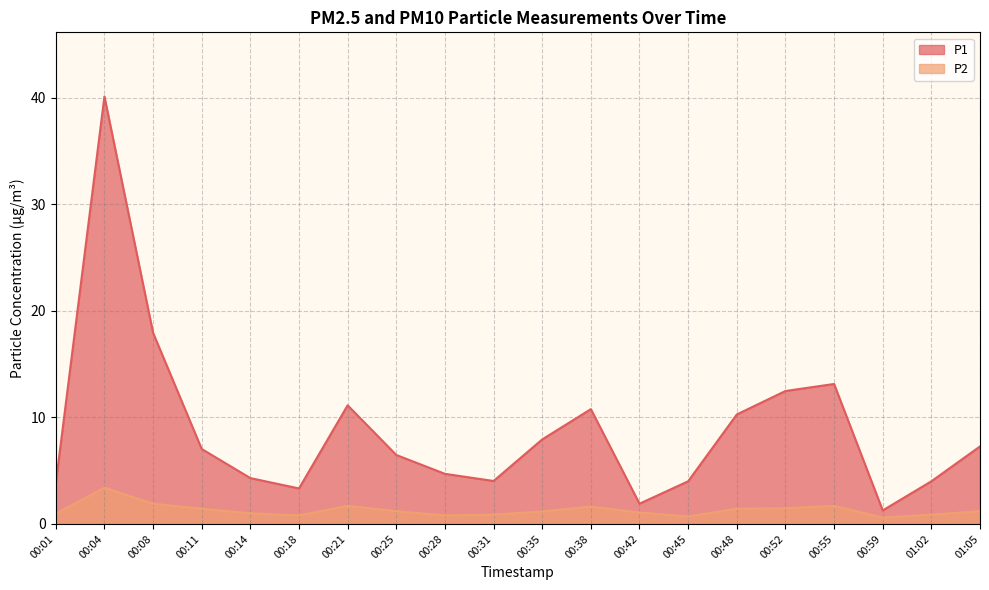

How many interior local peaks does the P2 series have?

4